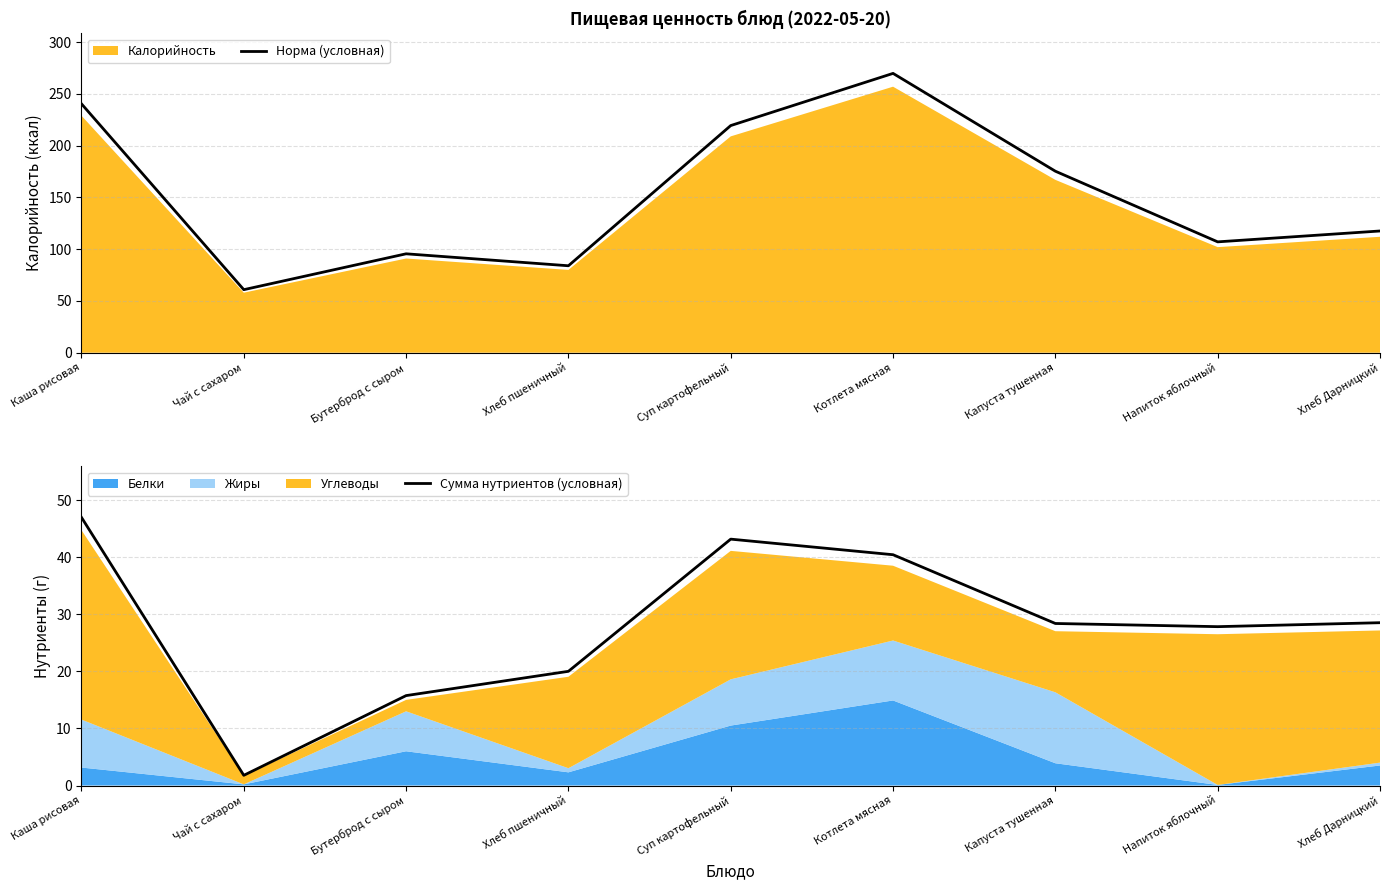

Does the chart display data point markers on the line(s)?

No